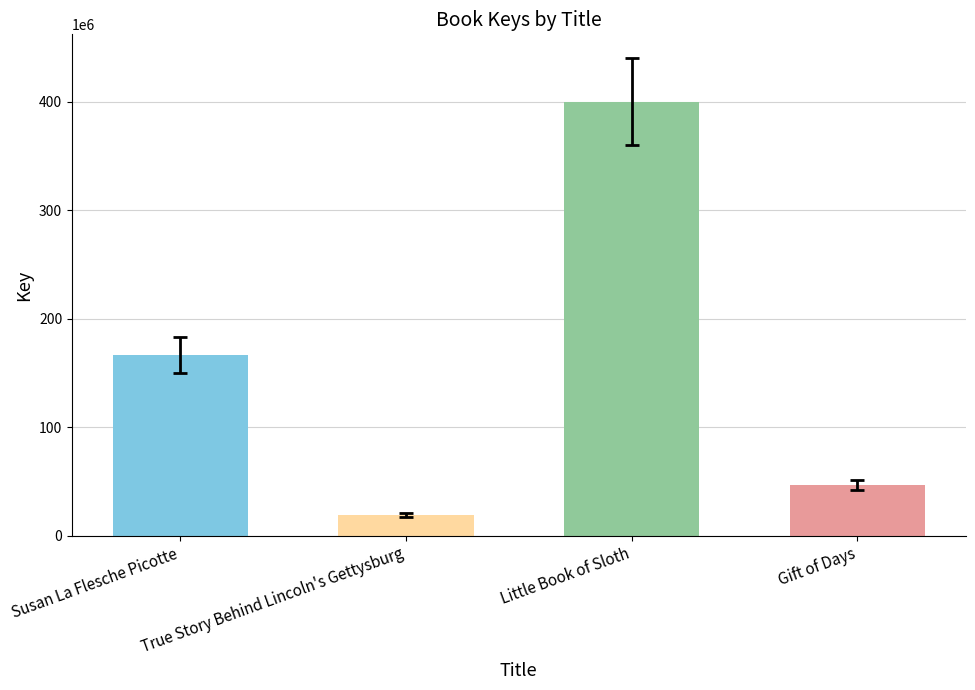

Which category has the highest value across all series?

Little Book of Sloth